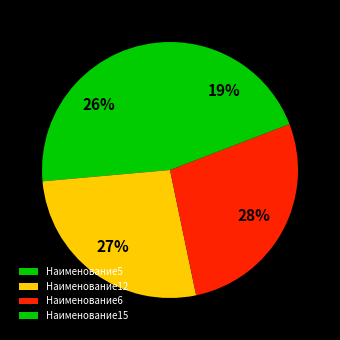

What is the smallest slice in the pie chart?

Наименование15